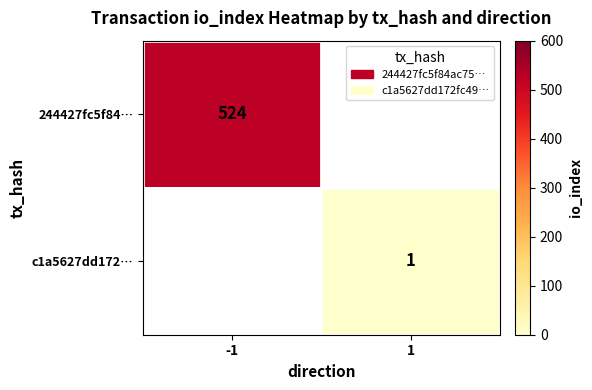

Is the value of 244427fc5f84… at -1 greater than the value of c1a5627dd172… at 1?

Yes